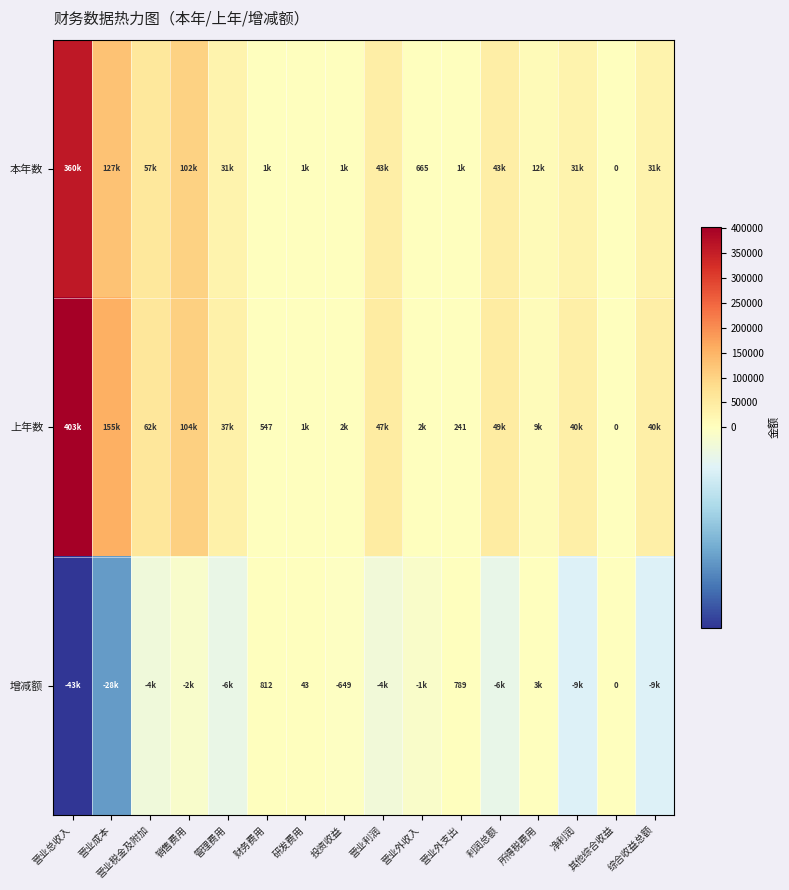

At which category does the chart reach its peak across all series?

营业总收入